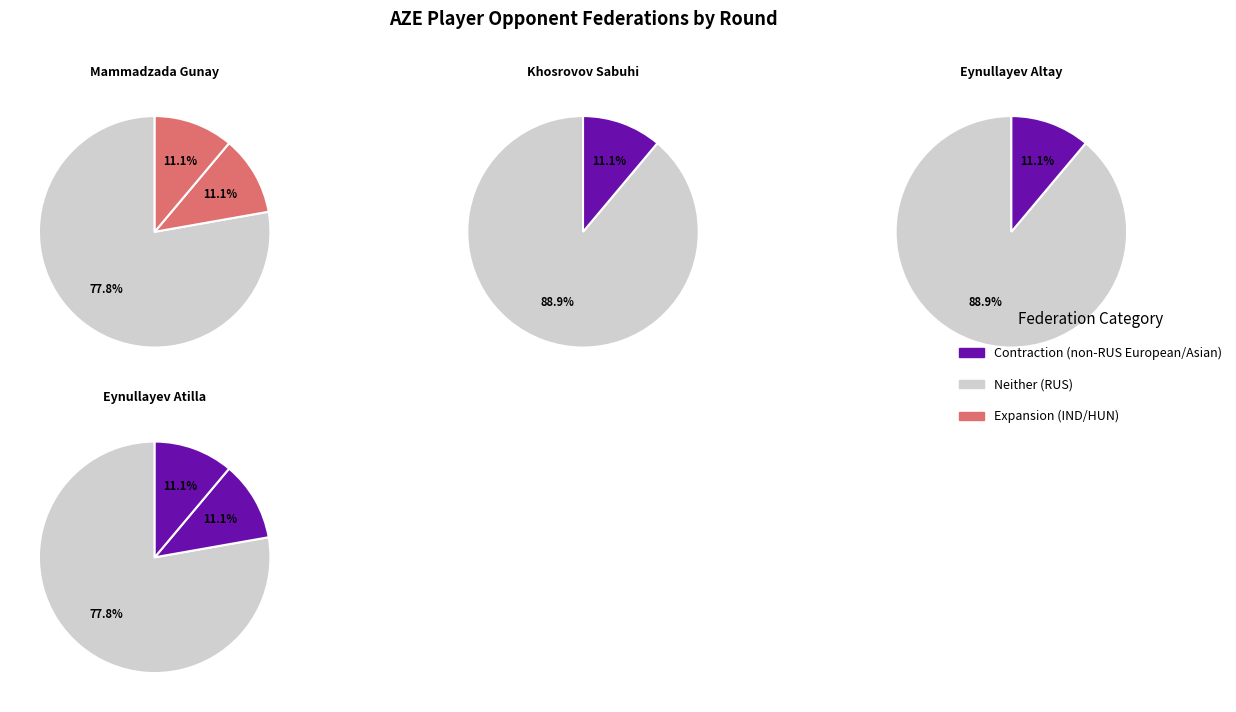

What is the majority slice?

RUS